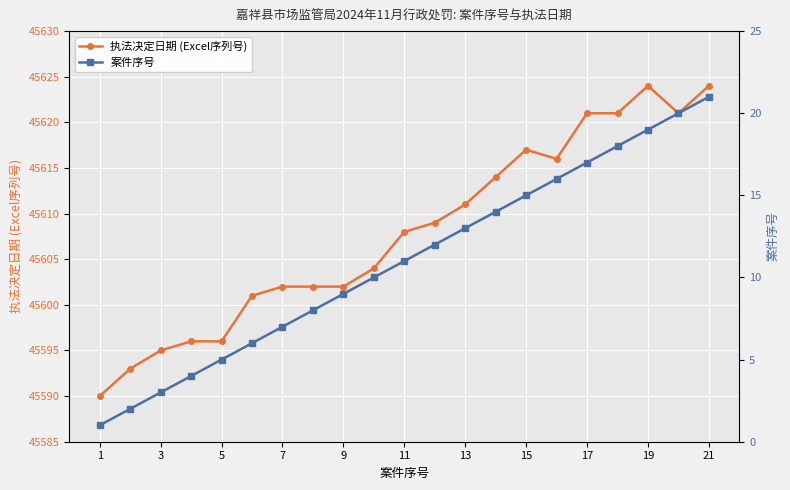

True or false: 执法决定日期 (Excel序列号) has a value of 19932 at 17.

False